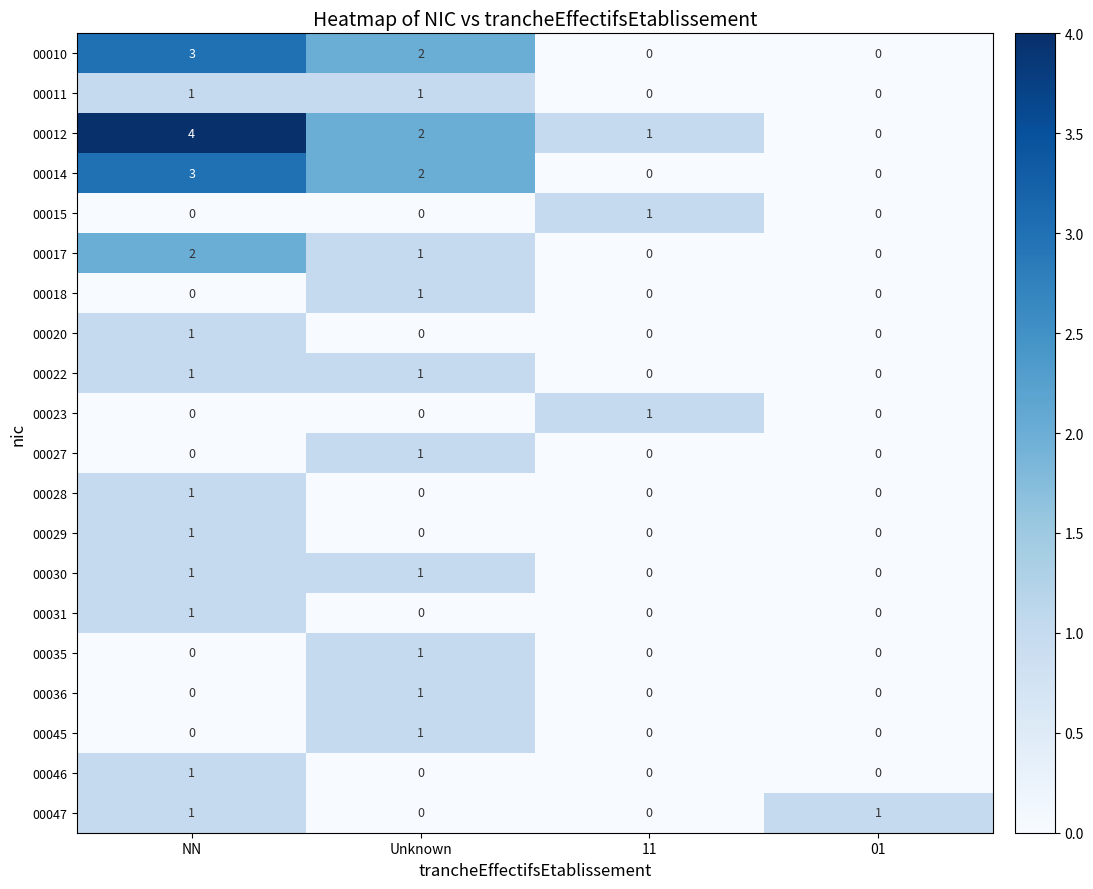

What is the total value across all series at NN?

21